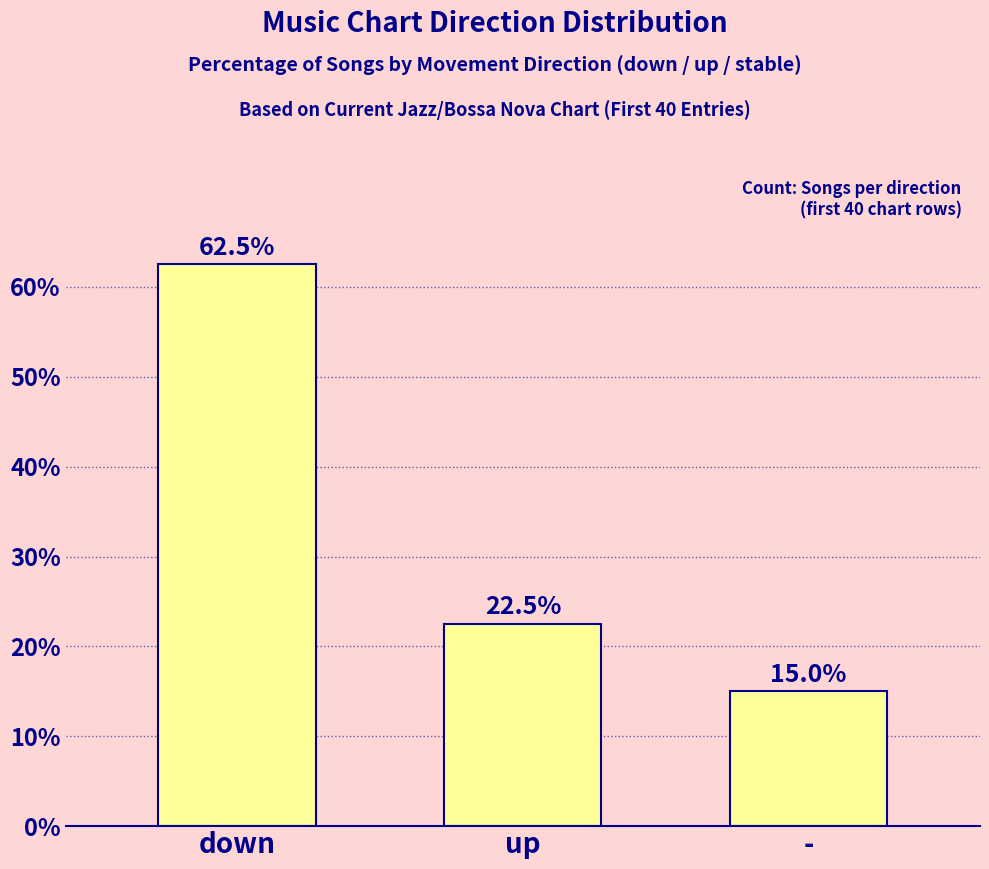

Which has a higher value, - or down?

down